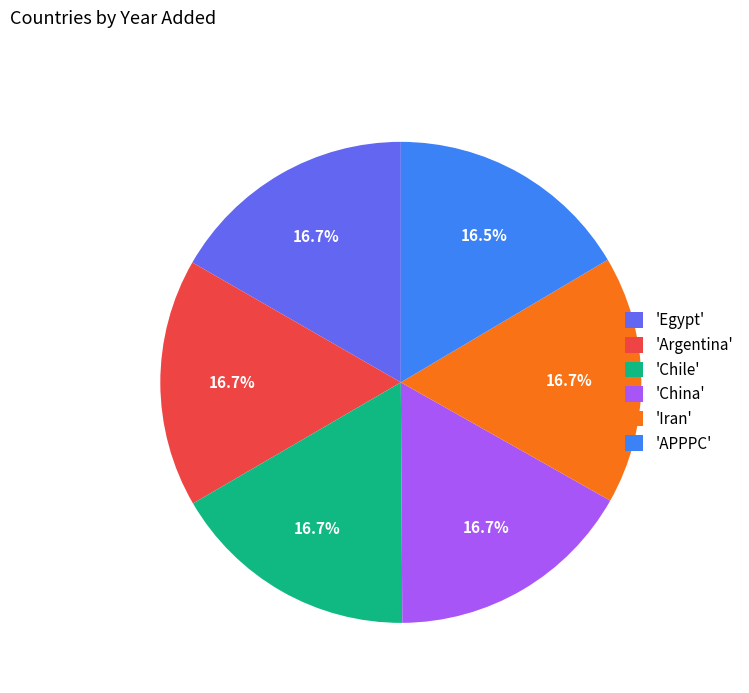

Does 'APPPC' represent more than half of the total?

No